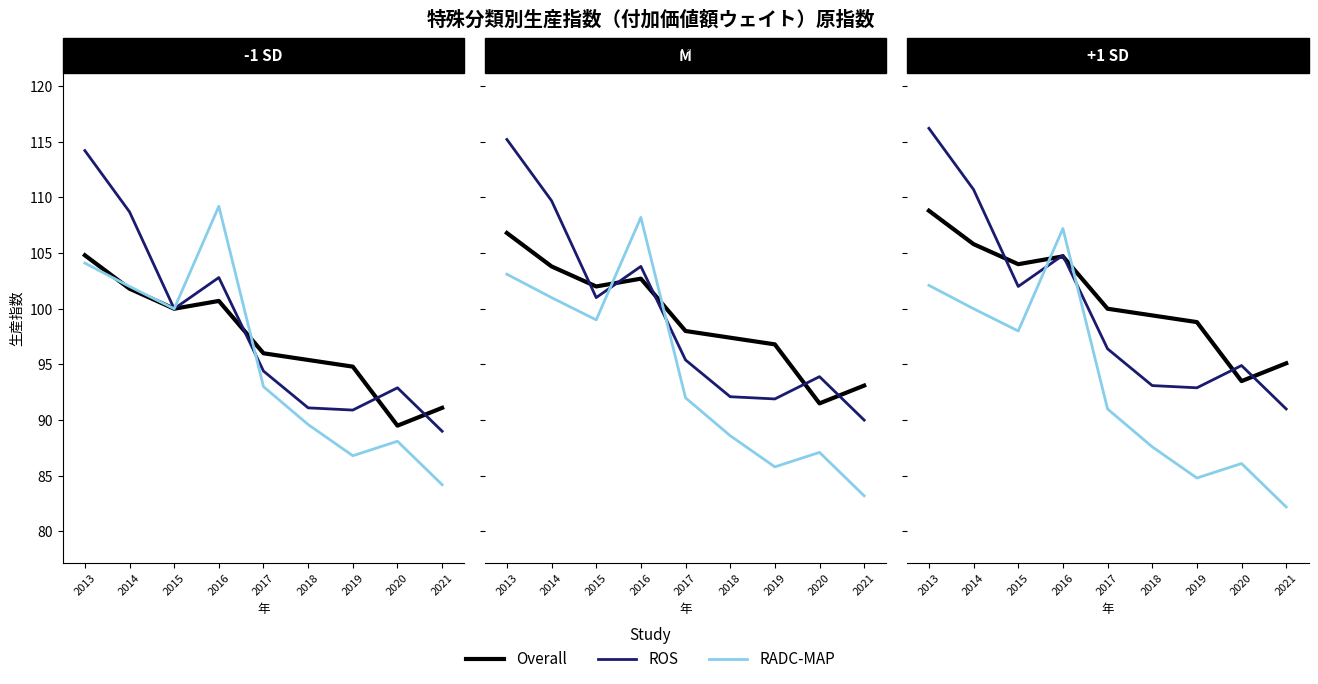

What is the value of the RADC-MAP point at the 6th from the left?

87.6